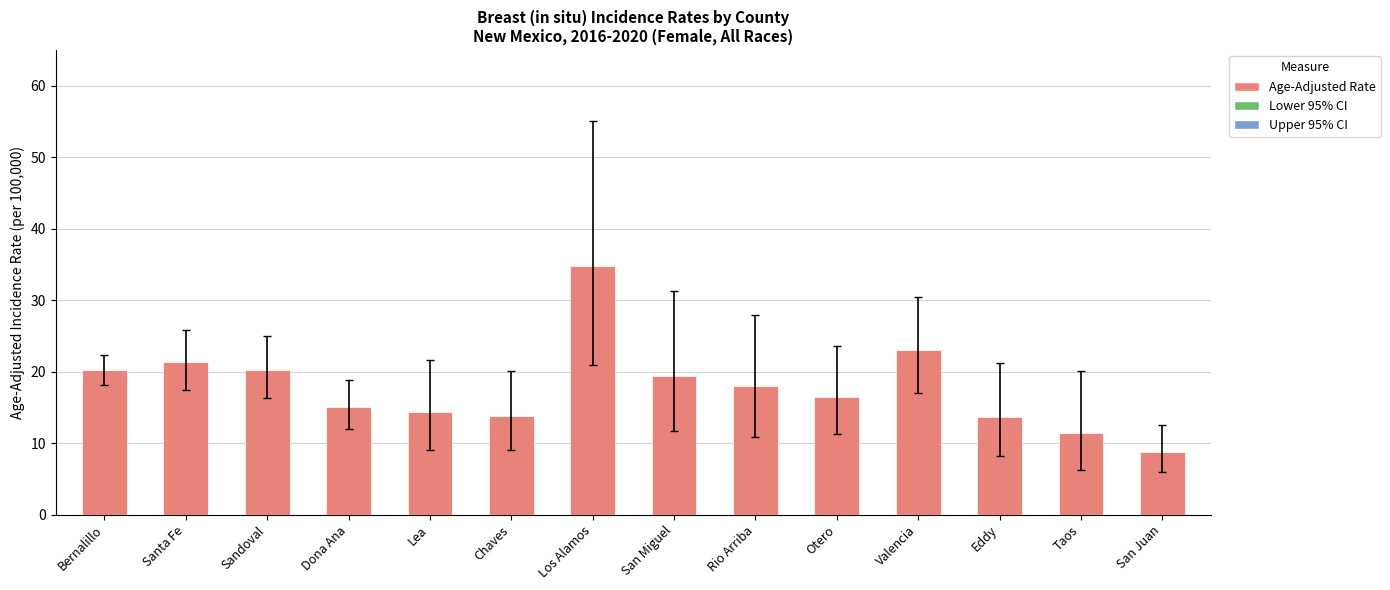

How many distinct data groups are displayed?

1